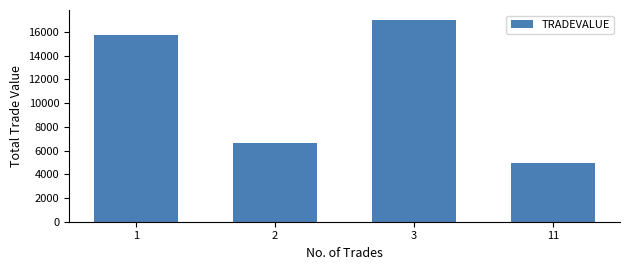

What is the value of the 4th bar from the left?

4940